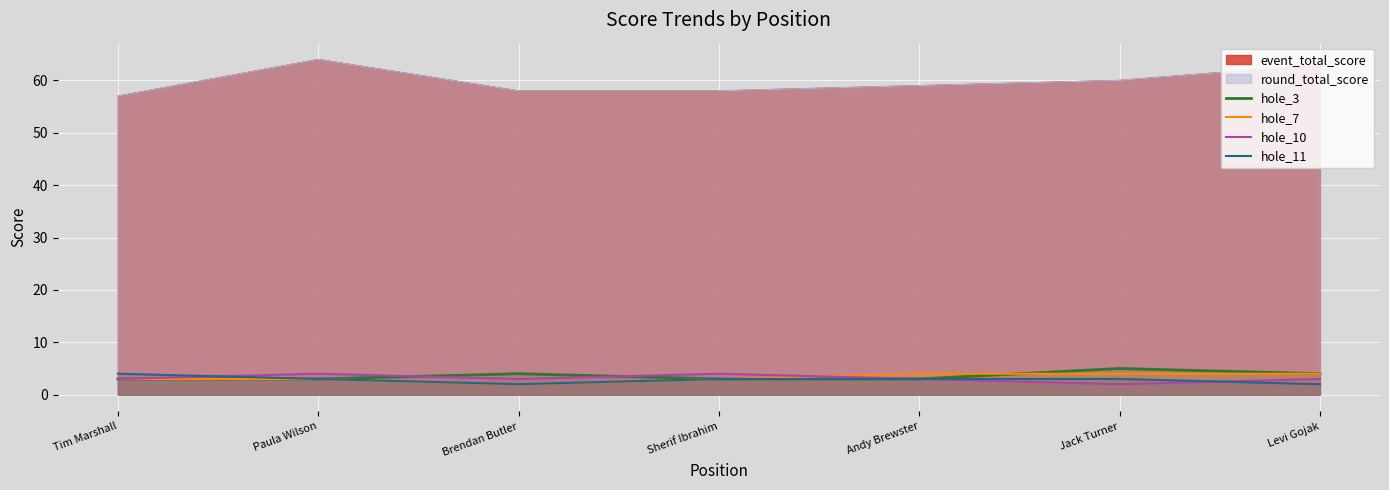

List the series in order of their overall mean, highest first.

hole_3, hole_7, hole_10, hole_11